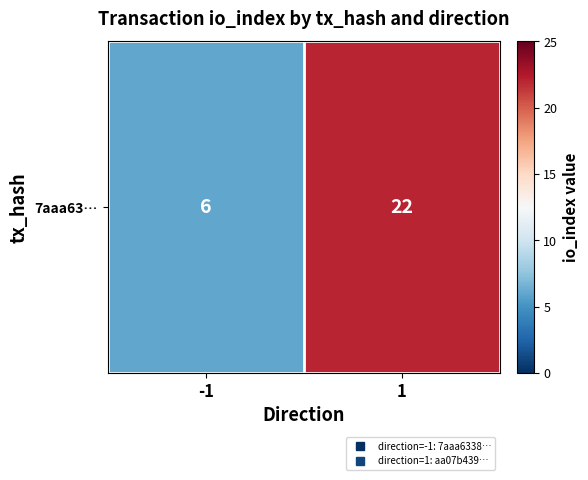

Is it true that the value at -1 is 3?

False